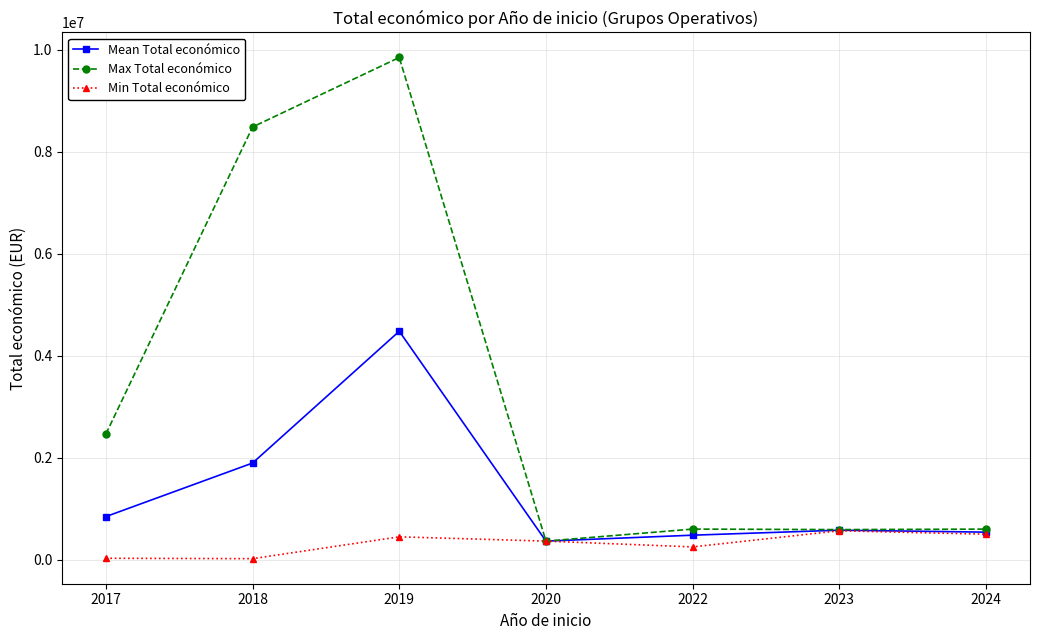

The value of Min Total económico at 2024 is 499059.0. True or false?

True